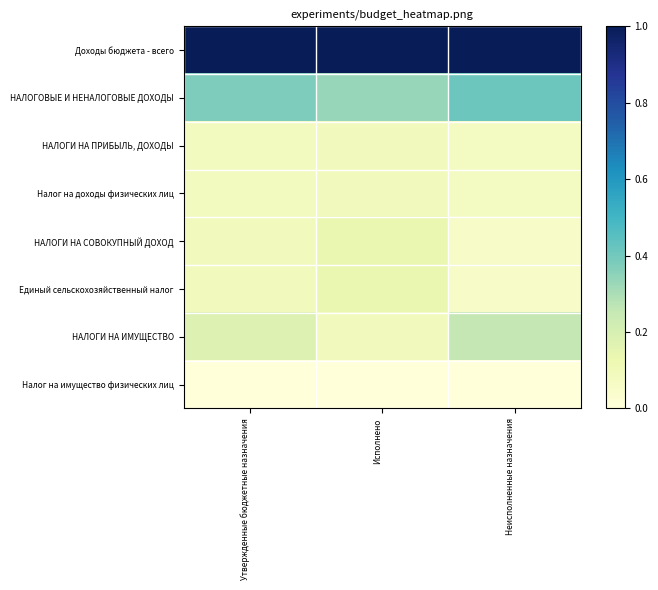

What is the difference between the highest and lowest values at Исполнено?

1.0